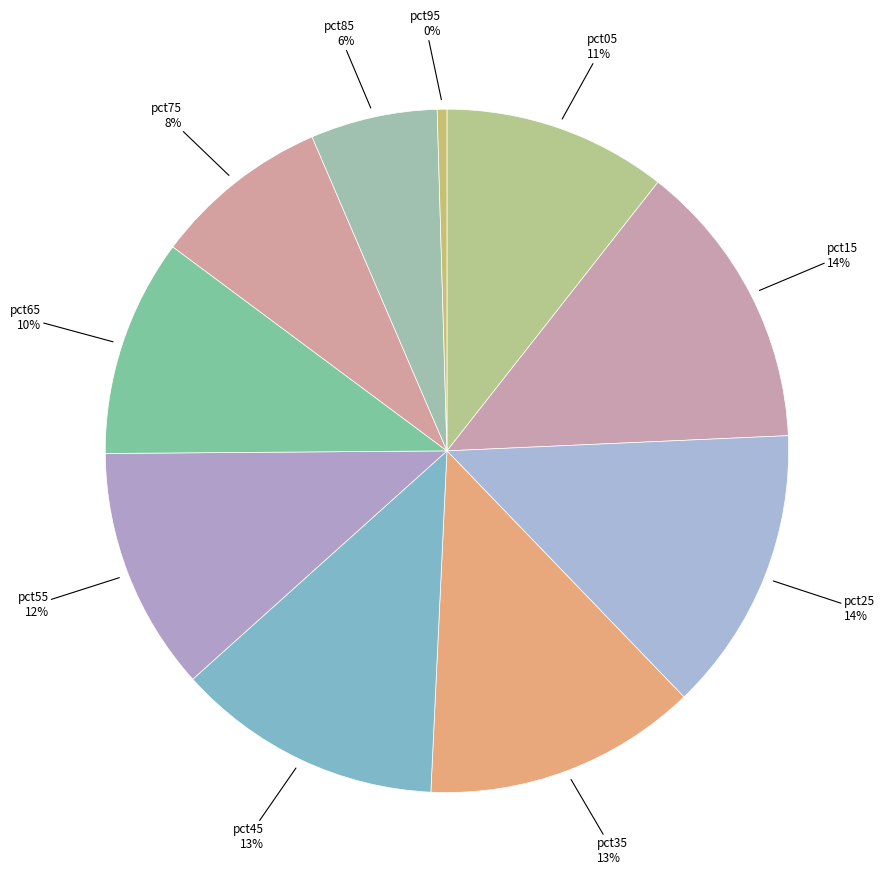

How many slices are in this pie chart?

10